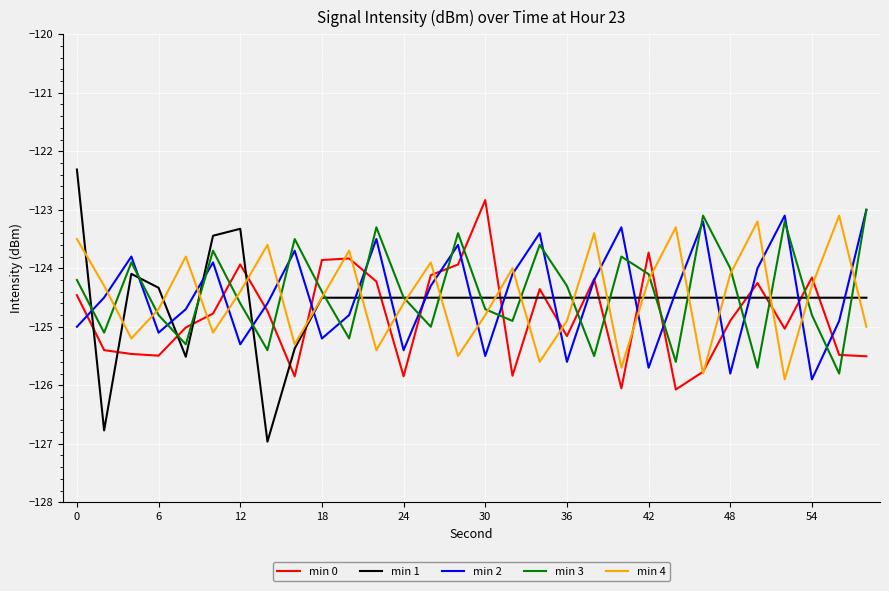

After their last crossing, which series has the higher values: min 4 or min 3?

min 3